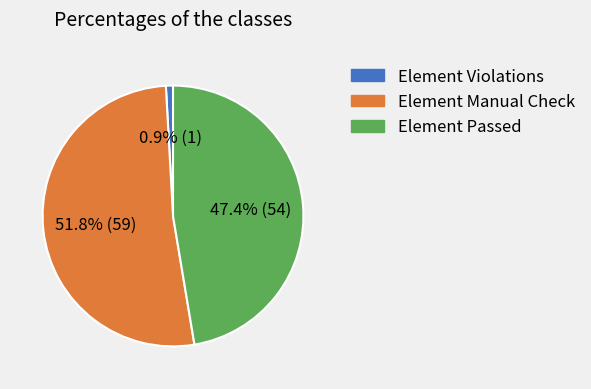

To the nearest percent, what is the difference between the largest and smallest slice percentages?

51%